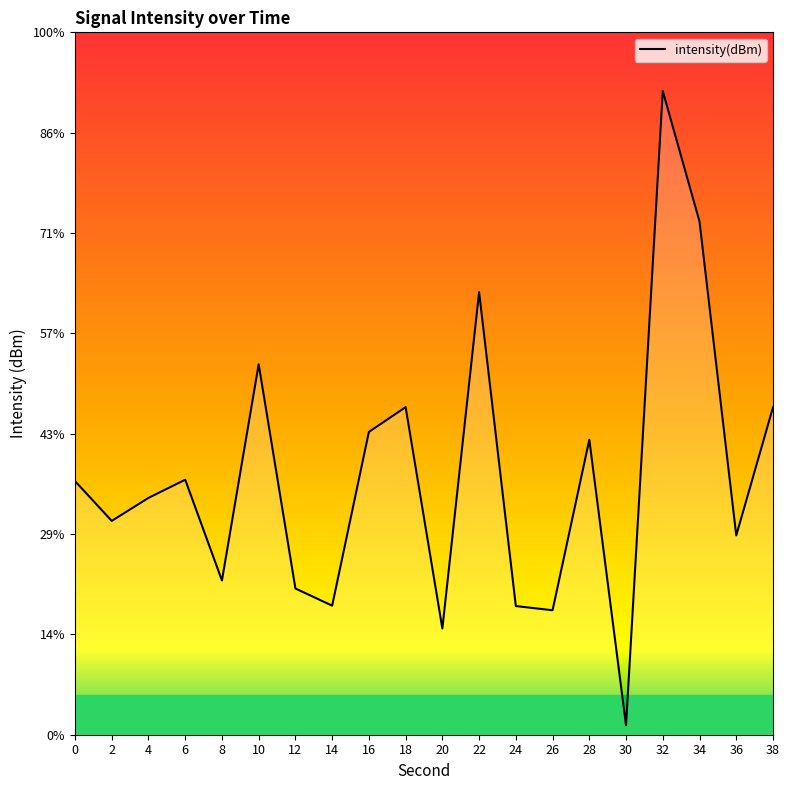

True or false: there are more than 1 points higher than both neighbors.

True